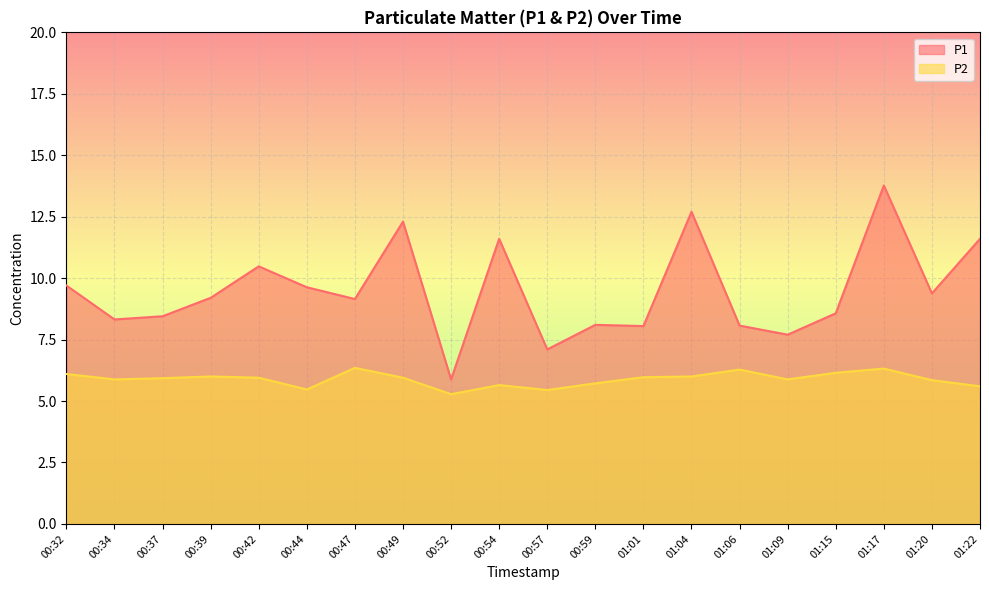

Reading left to right, transcribe all the data shown in this chart.

P1: 9.7	8.3	8.4	9.2	10.5	9.6	9.2	12.3	5.9	11.6	7.1	8.1	8.1	12.7	8.1	7.7	8.6	13.8	9.4	11.6
P2: 6.1	5.9	5.9	6.0	6.0	5.5	6.3	6.0	5.3	5.7	5.5	5.7	6.0	6.0	6.3	5.9	6.2	6.3	5.8	5.6